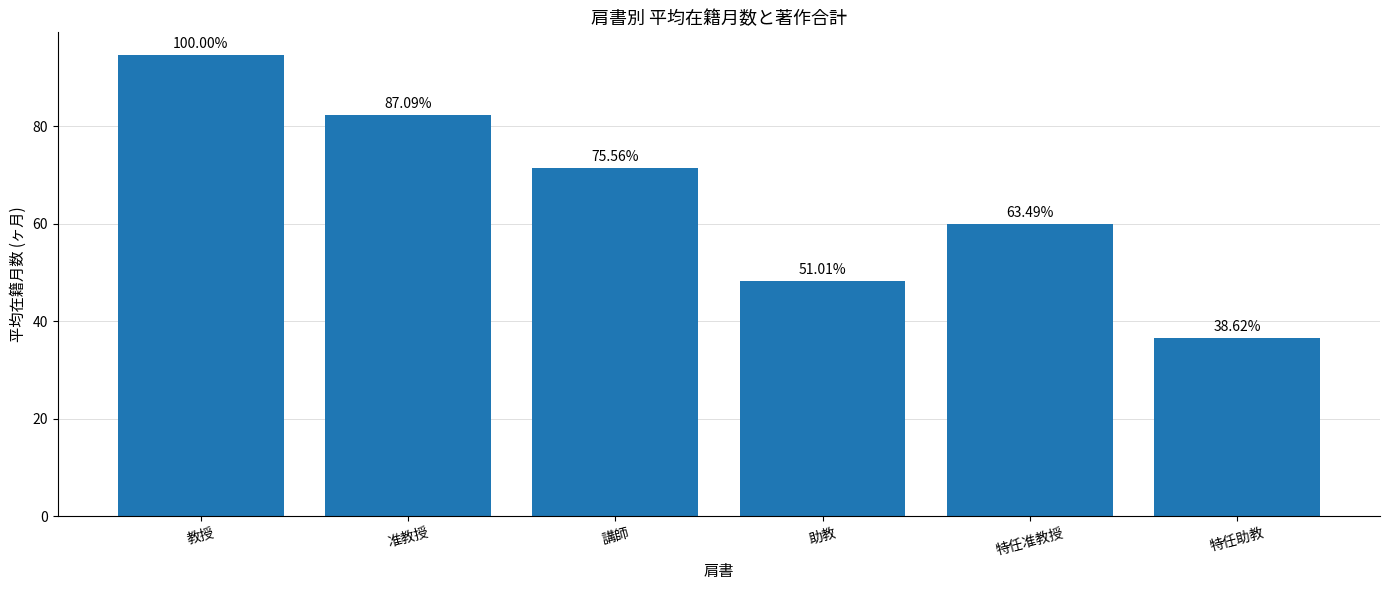

What is the sum of all values?

392.9